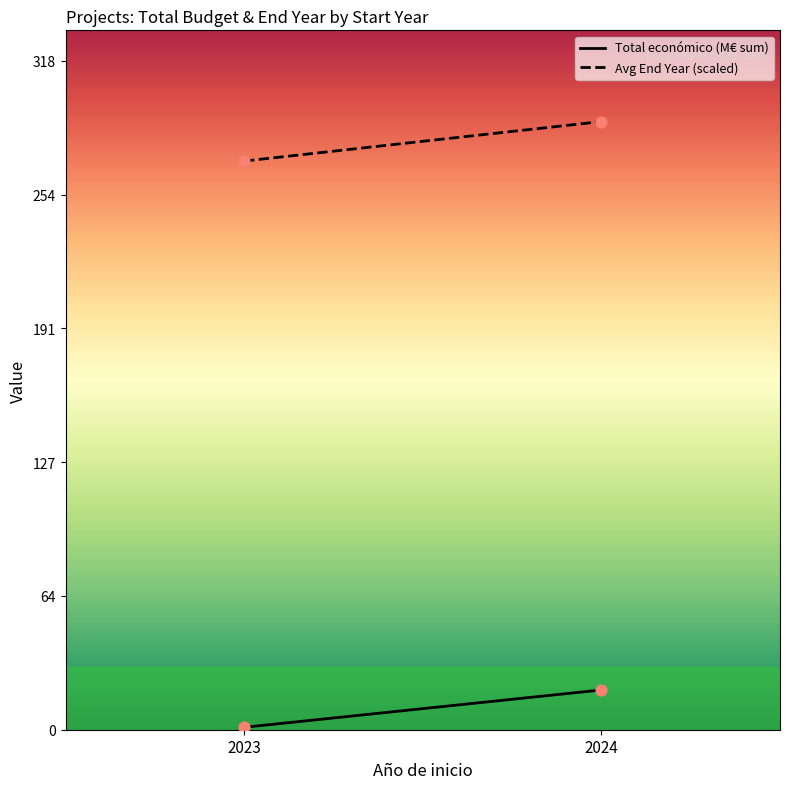

What is the total value across all series at 2023?

271.2